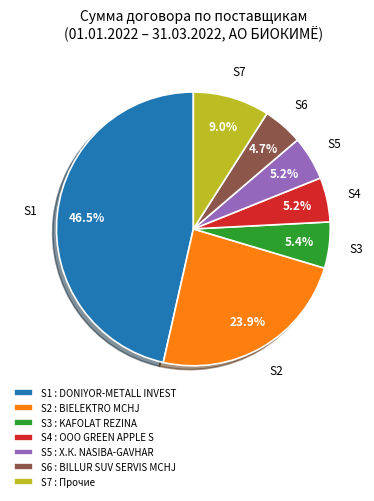

Is the sum of S5 : Х.К. NASIBA-GAVHAR and S1 : DONIYOR-METALL INVEST greater than half?

Yes